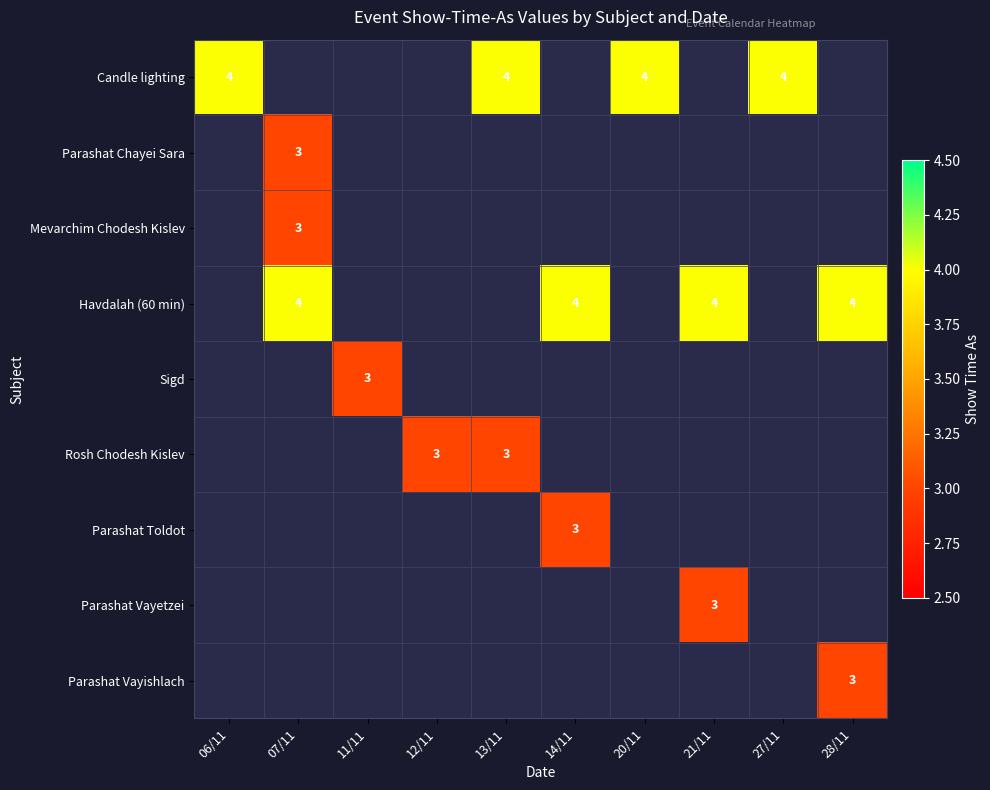

Count the number of categories in the chart.

10